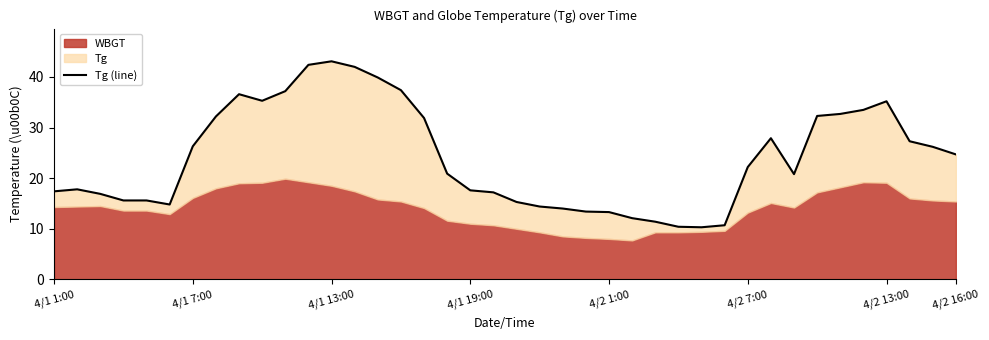

What value does the data have at 33?

32.3